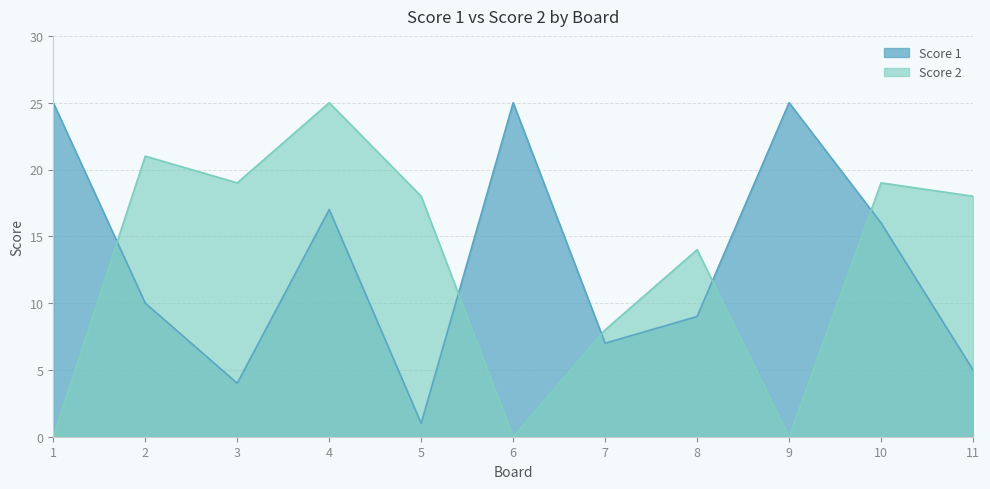

Which series has the largest total across all categories?

Score 1